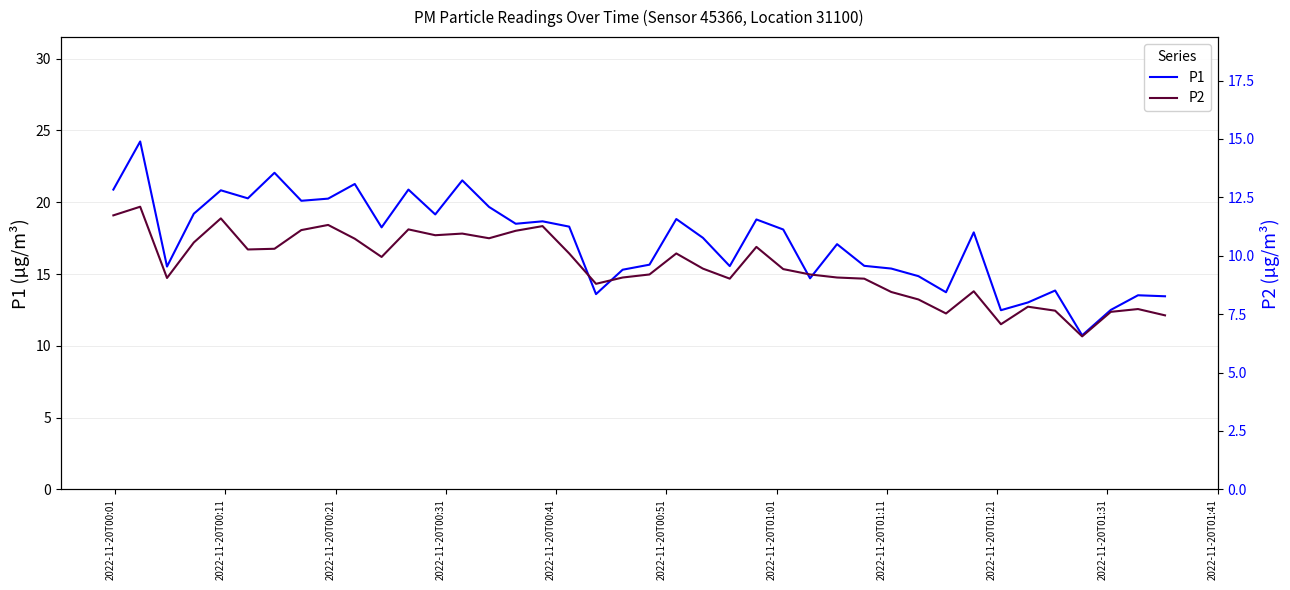

How many interior local valleys does the P1 series have?

12